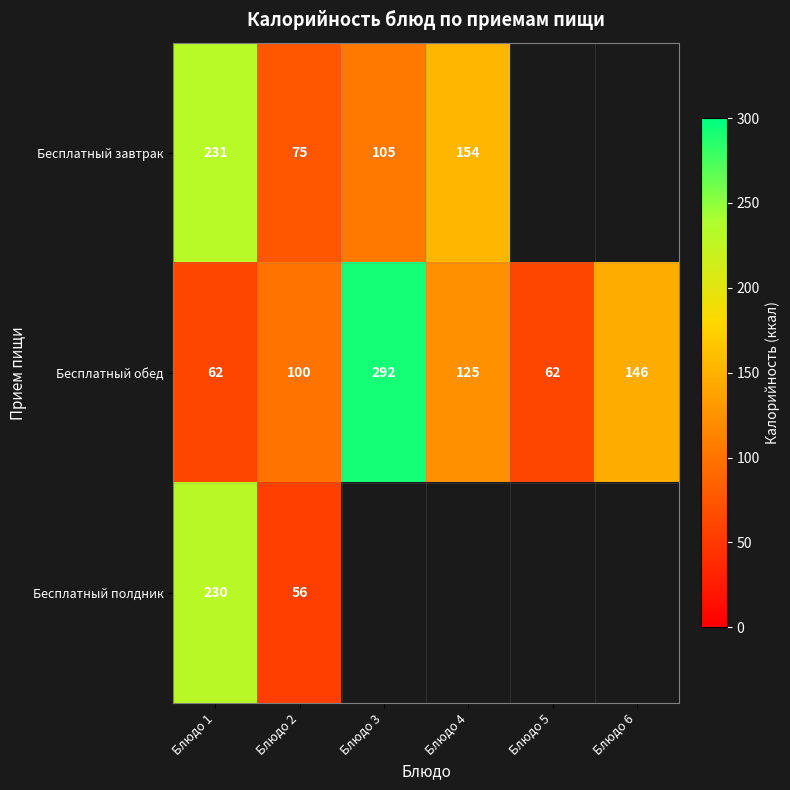

At which label is Бесплатный обед closest to 177?

Блюдо 6